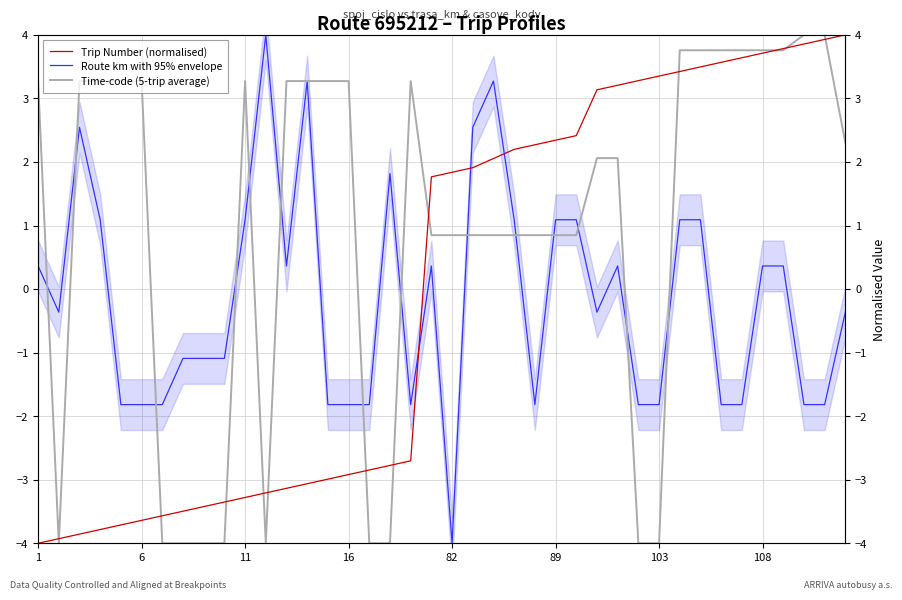

Where does the Route km with 95% envelope series first go above 0?

1